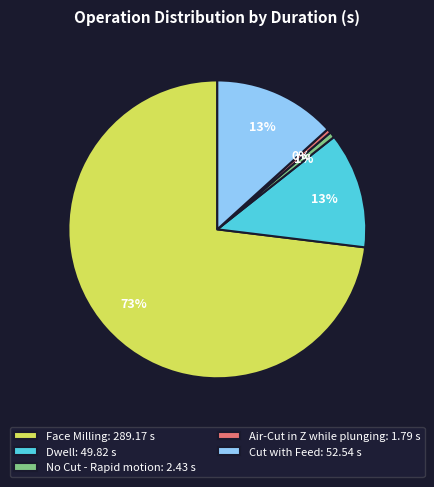

Between Face Milling: 289.17 s and Dwell: 49.82 s, which is larger?

Face Milling: 289.17 s